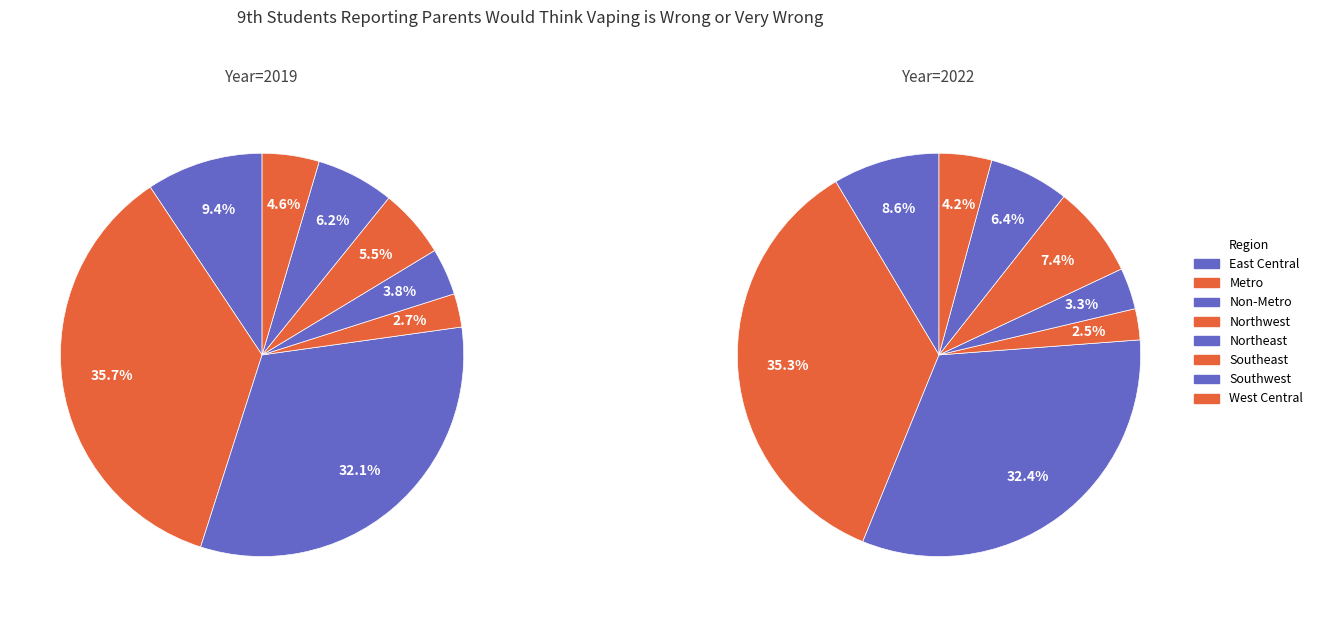

To the nearest percent, what is the difference between the largest and smallest slice percentages?

33%